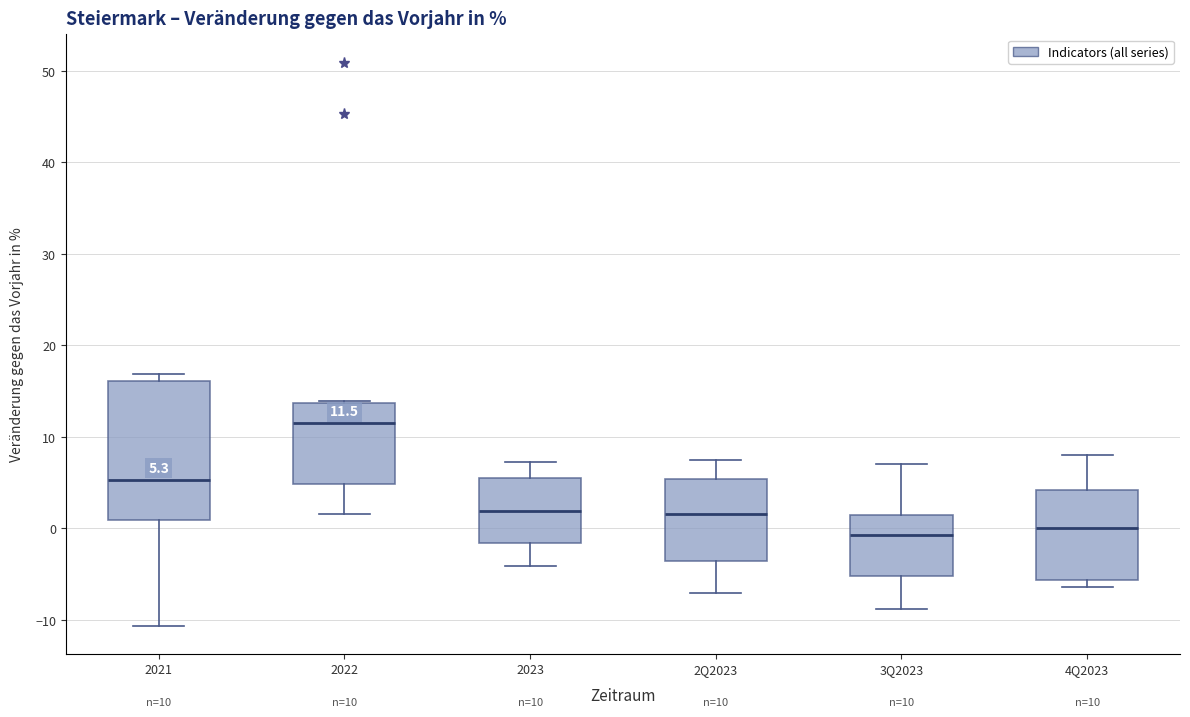

Which box has the highest median line?

2022